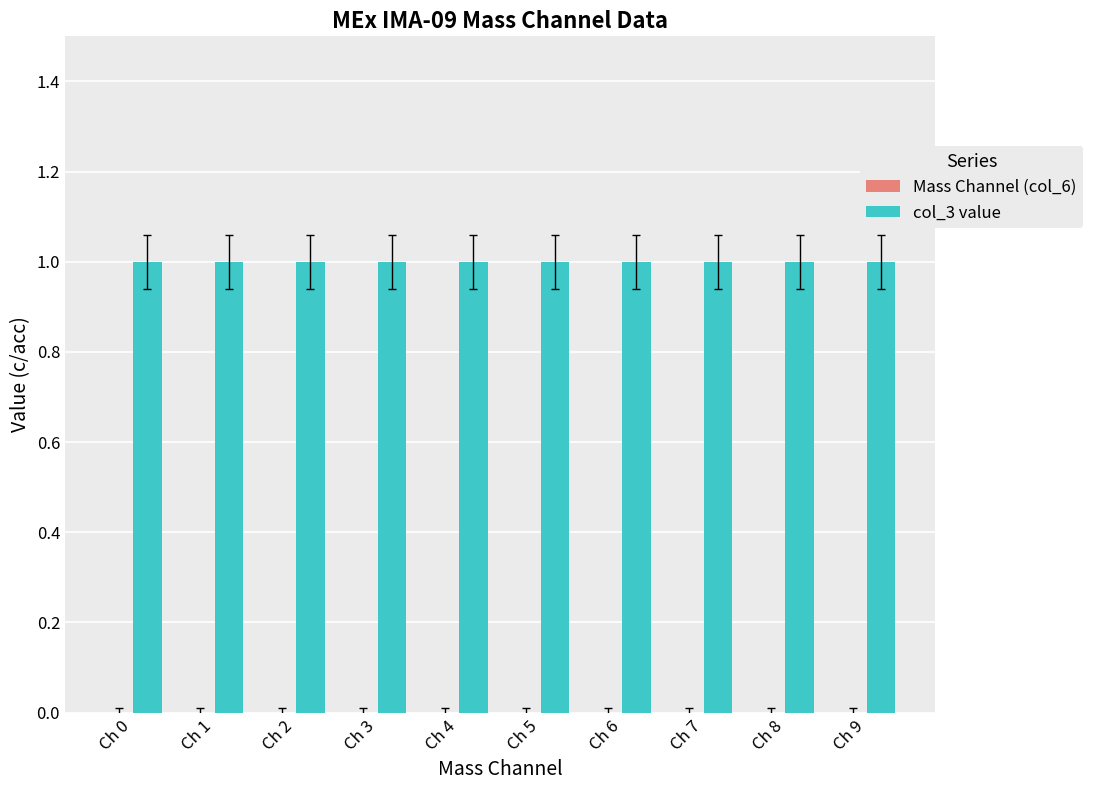

Reading left to right, list all the values displayed in this chart.

Mass Channel (col_6): Ch 0=0	Ch 1=0	Ch 2=0	Ch 3=0	Ch 4=0	Ch 5=0	Ch 6=0	Ch 7=0	Ch 8=0	Ch 9=0
col_3 value: Ch 0=1	Ch 1=1	Ch 2=1	Ch 3=1	Ch 4=1	Ch 5=1	Ch 6=1	Ch 7=1	Ch 8=1	Ch 9=1